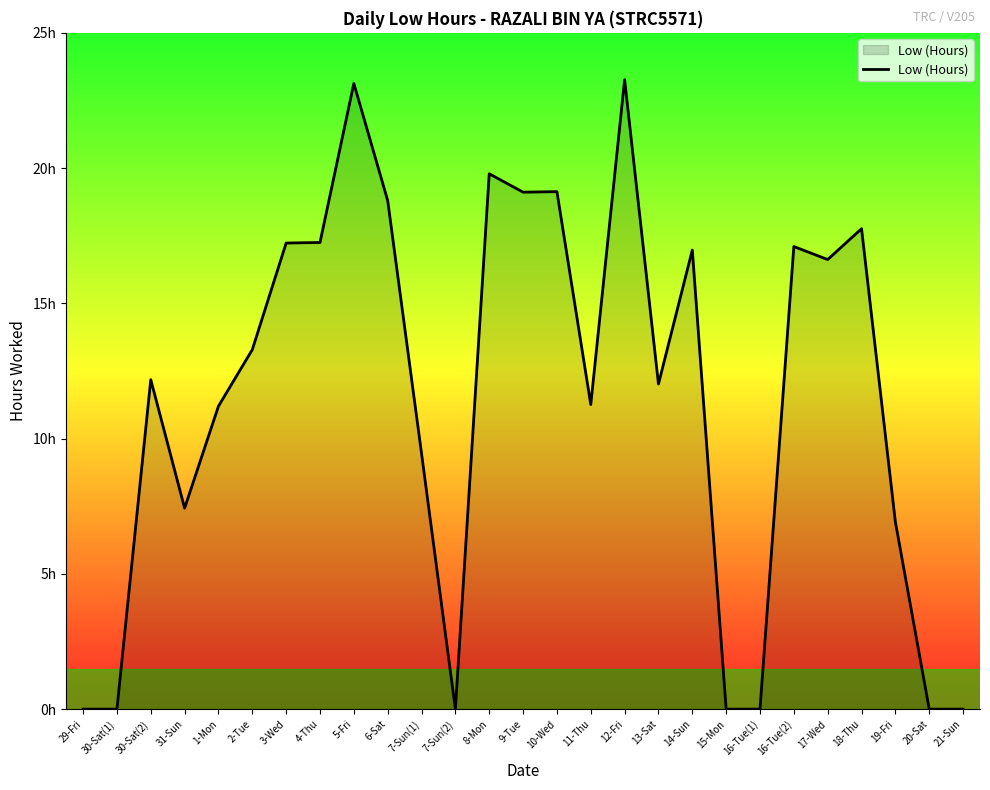

Which has a higher value, 3-Wed or 1-Mon?

3-Wed